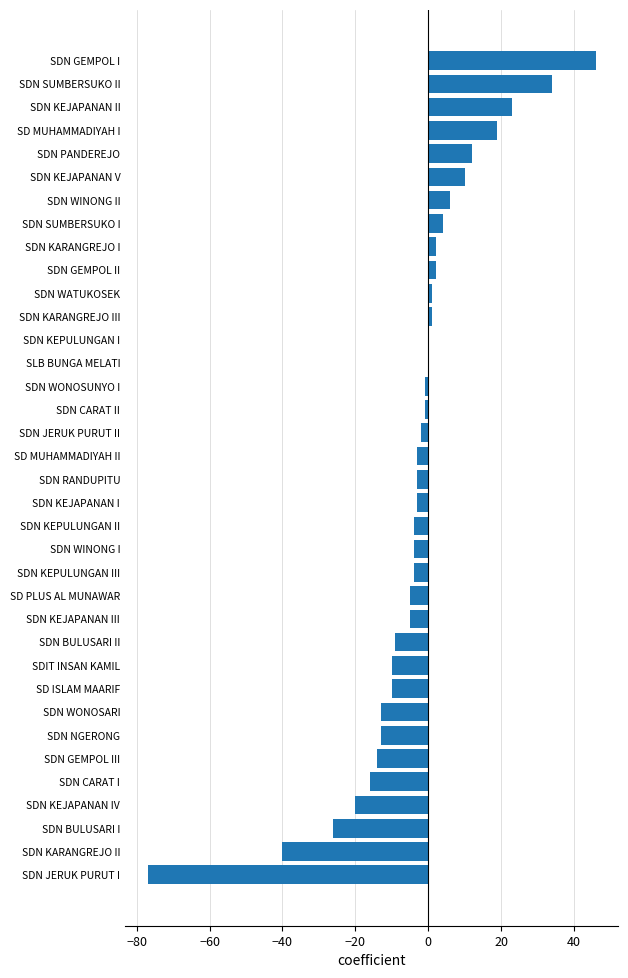

What is the sum of all values?

-123